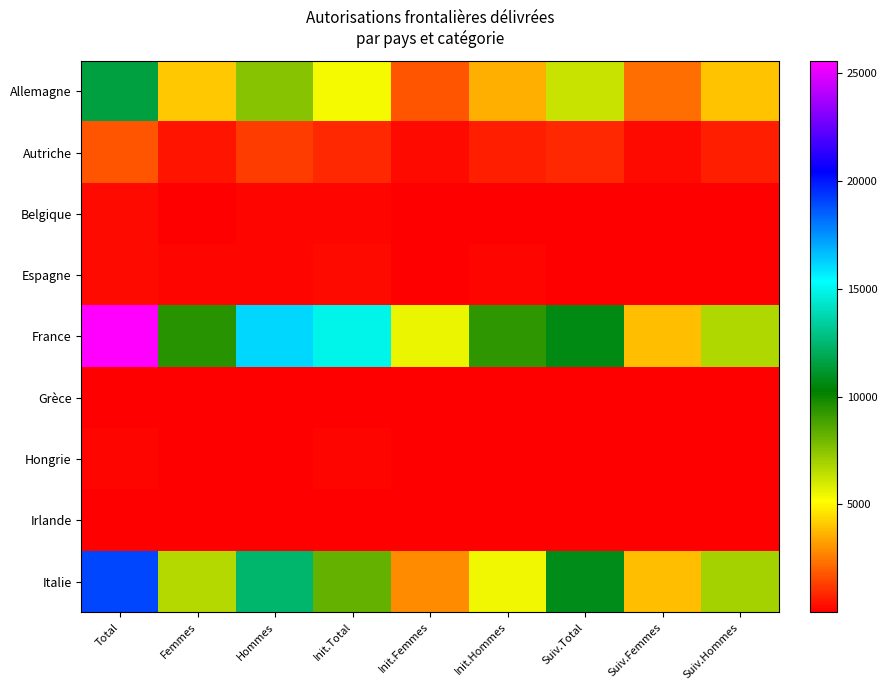

Between Femmes and Suiv.Total, which series saw the biggest shift?

Italie